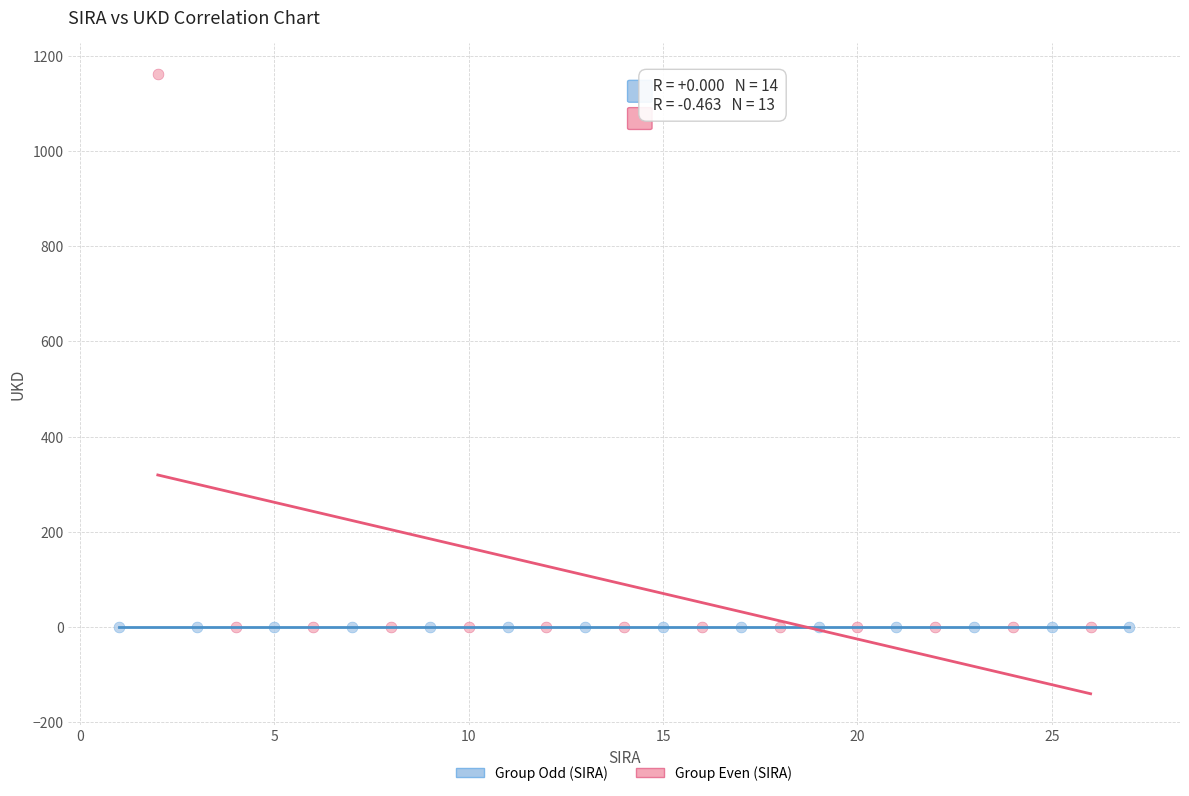

Which series contains the highest Y value?

Group Even (SIRA)